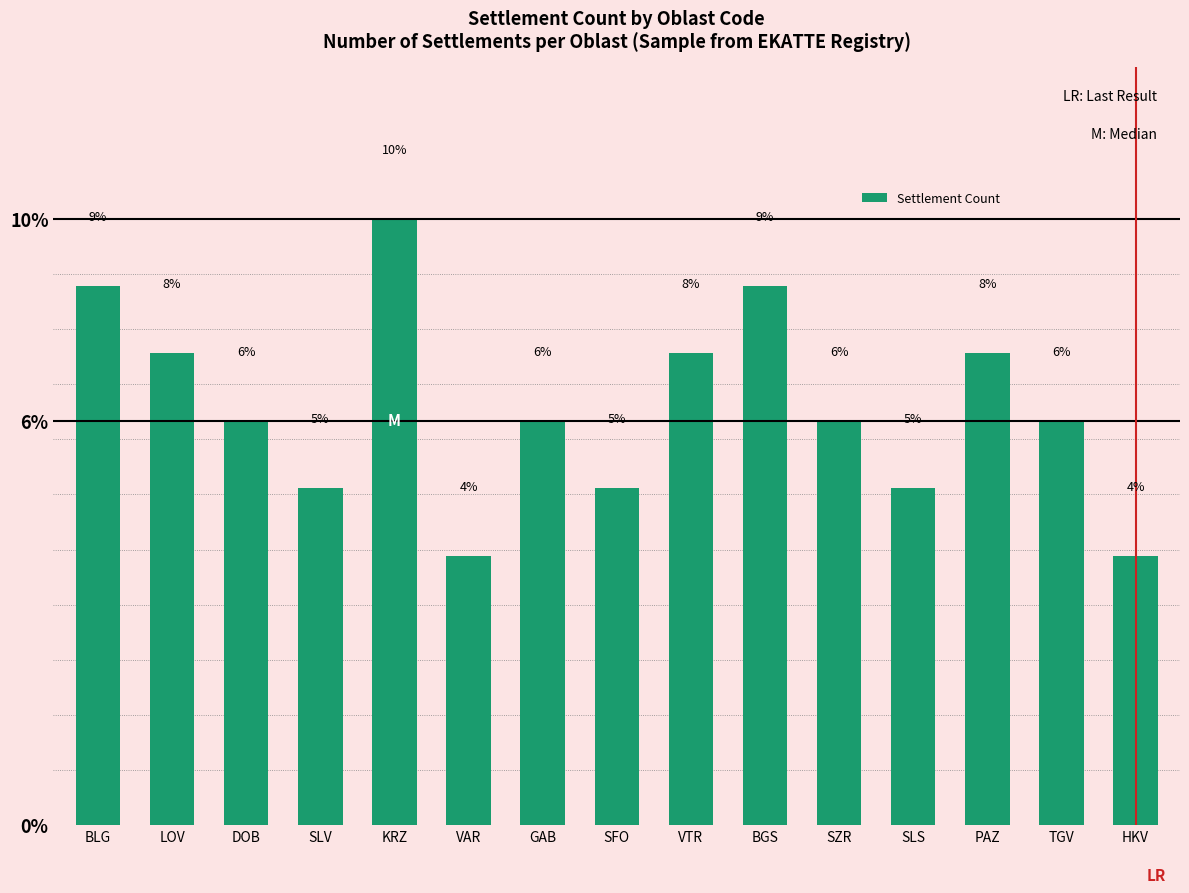

Between SFO and BGS, which is larger?

BGS